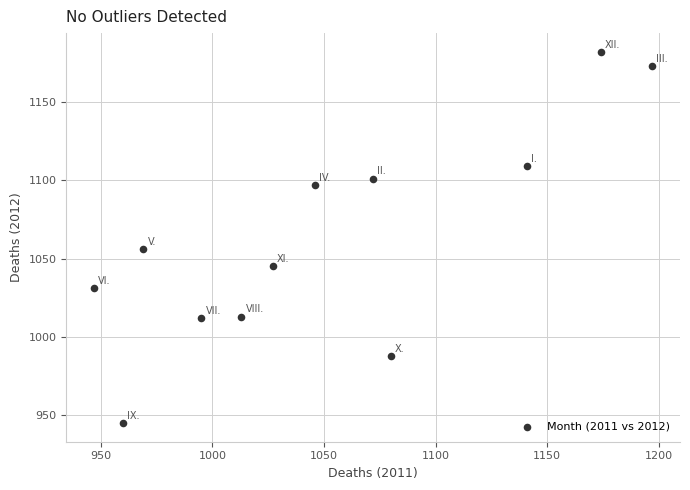

What Y value in the scatter plot is closest to 1063?

1056